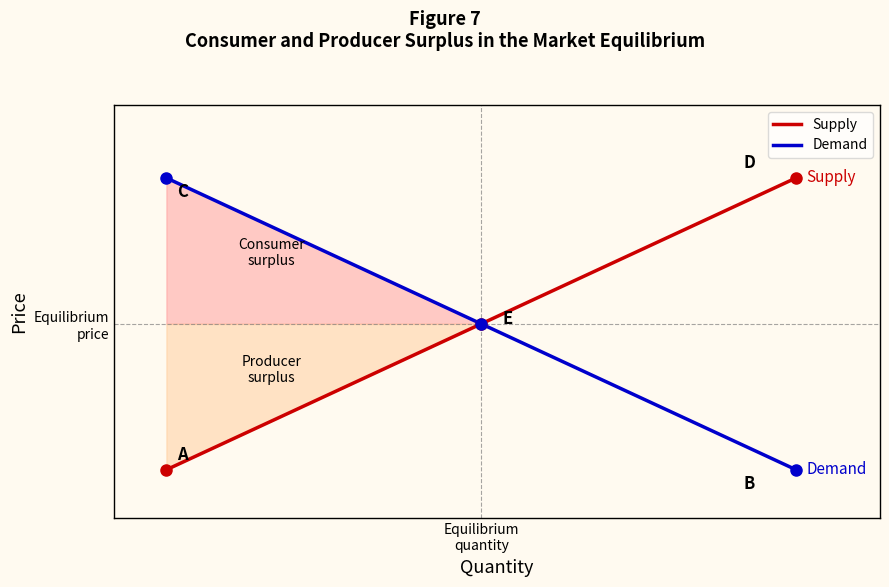

Does the chart have visible grid lines?

No